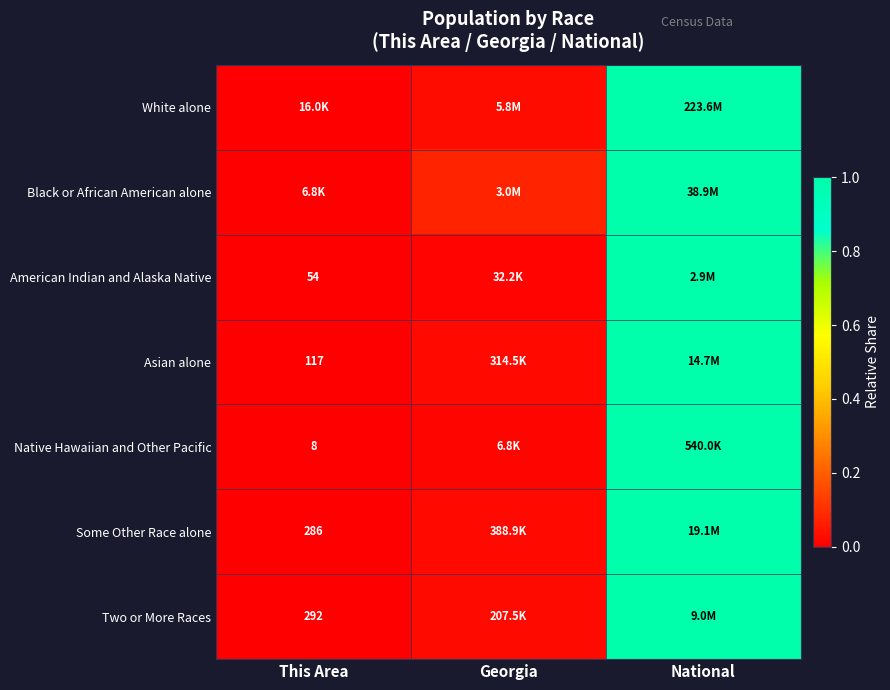

The Native Hawaiian and Other Pacific series shows 0.0 at This Area. True or false?

False